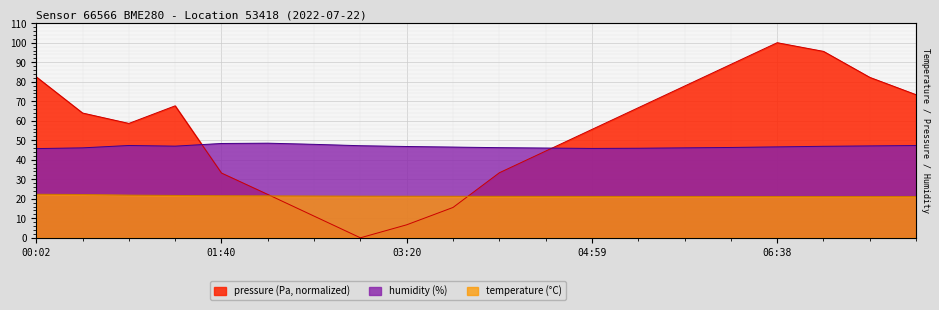

What is the difference between the humidity values at 02:05 and 05:24?

2.6